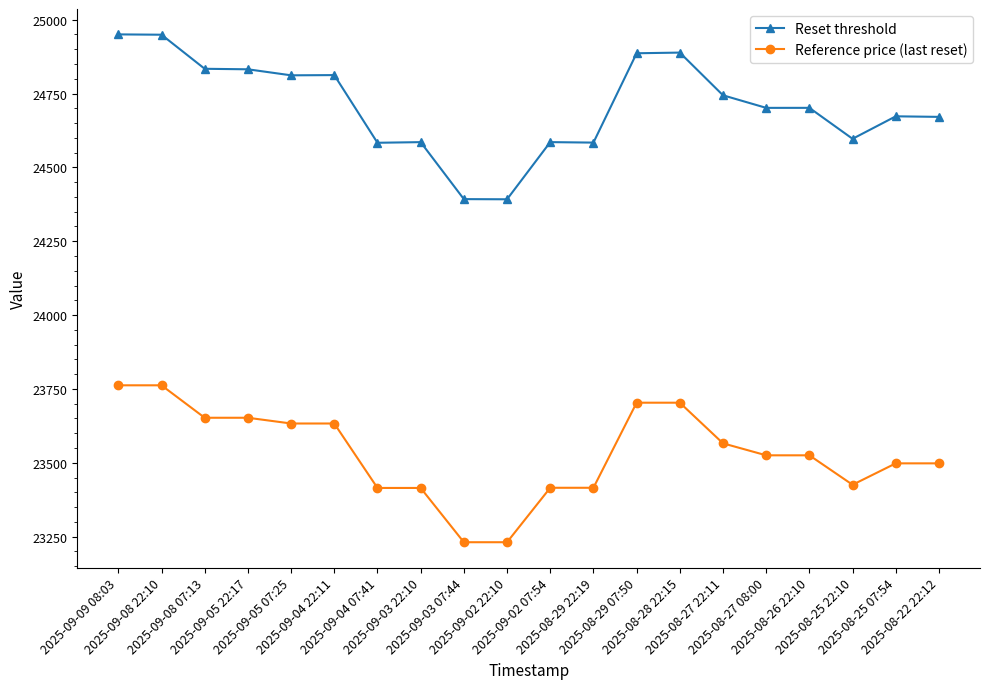

True or false: Reset threshold and Reference price (last reset) intersect in this chart.

False